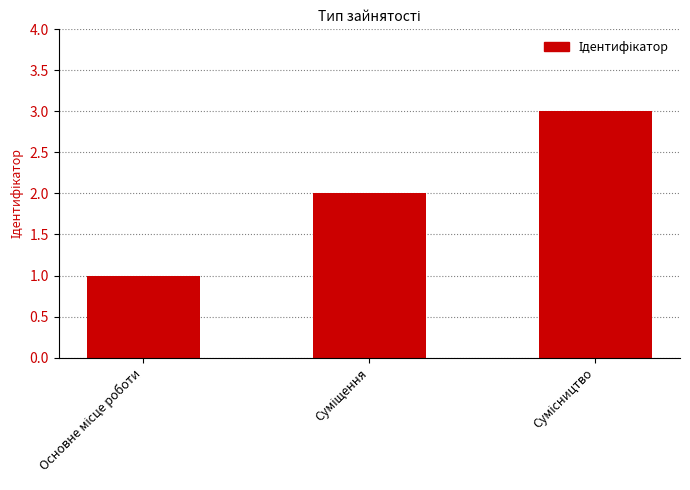

Are the bars horizontal?

No